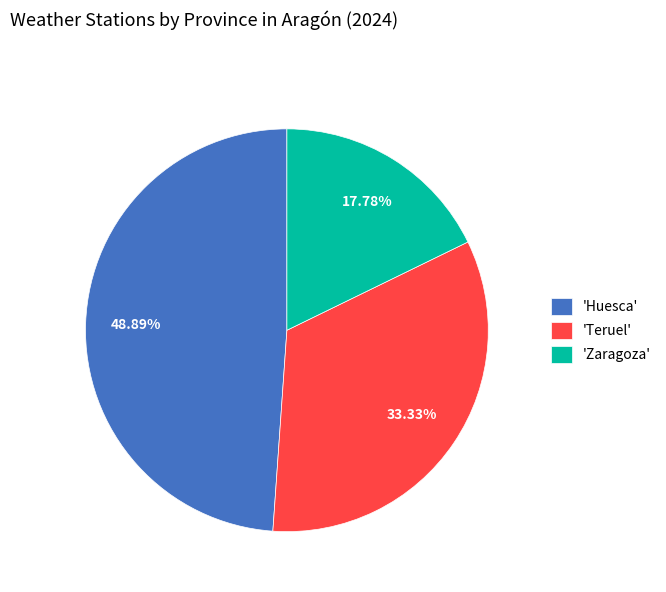

Which slice is the smallest?

'Zaragoza'